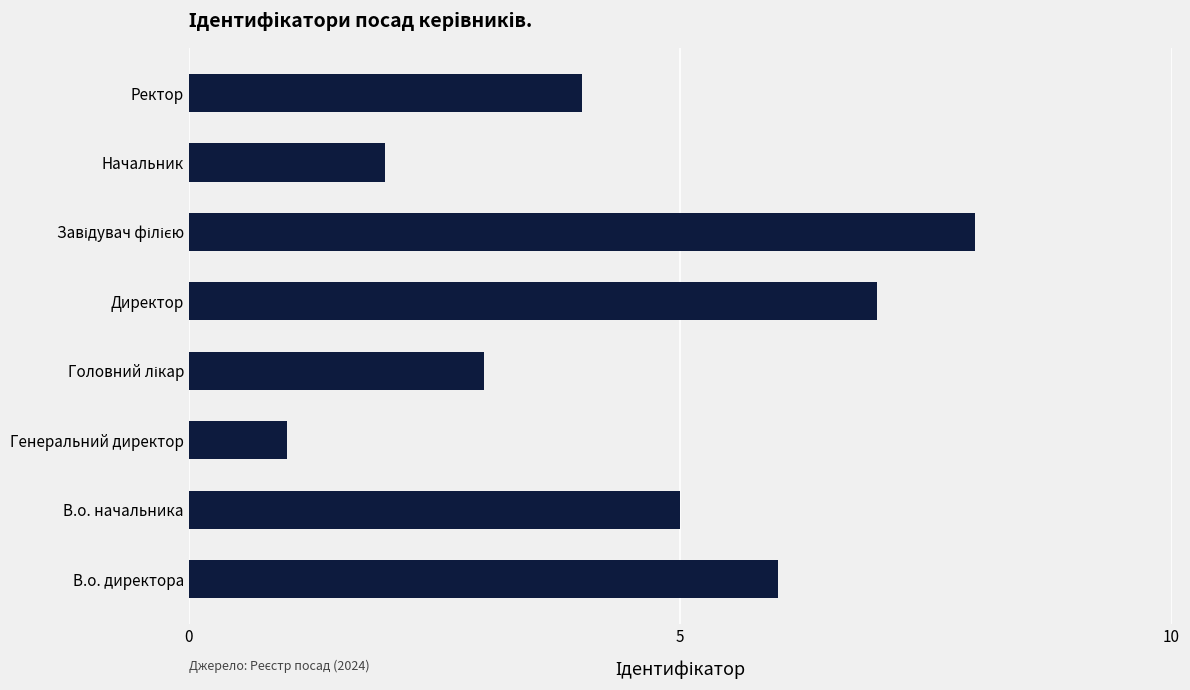

At which label is the value closest to 4?

Ректор